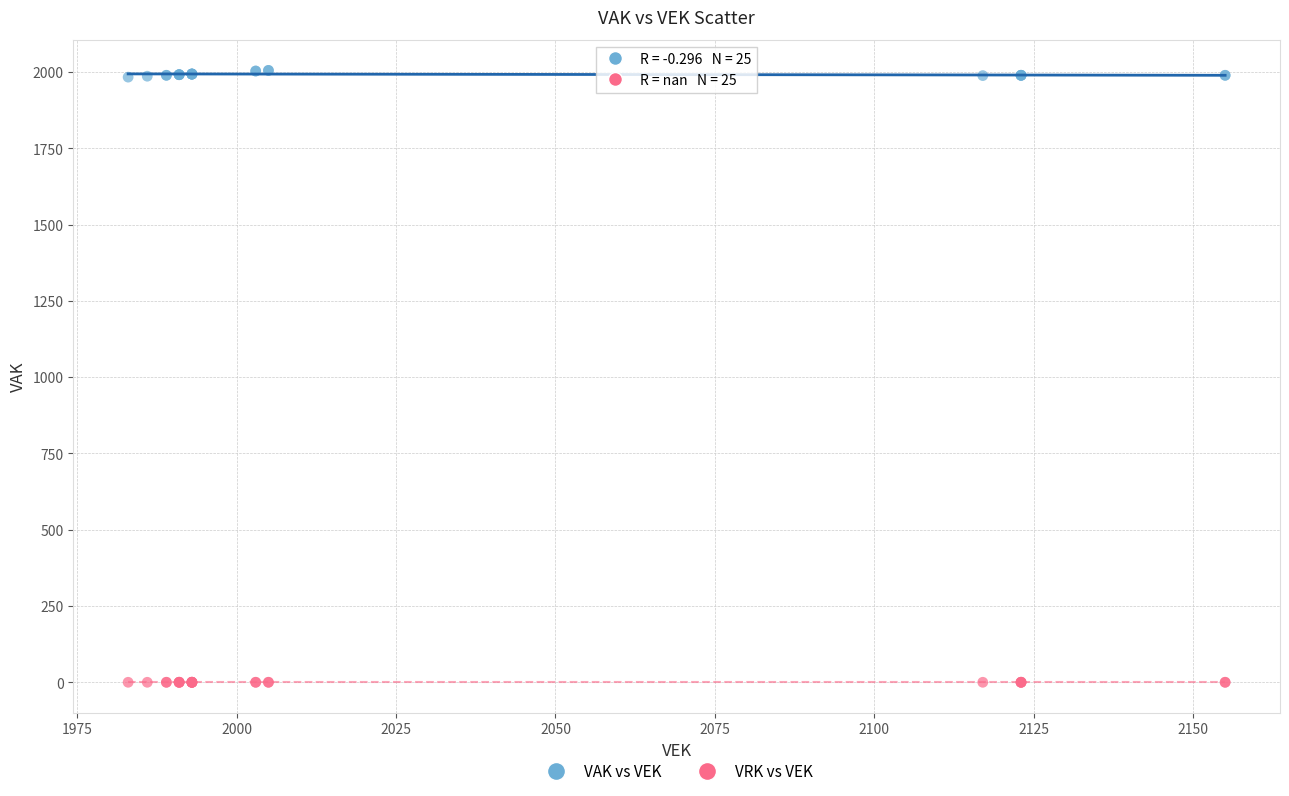

Which series contains the highest Y value?

VAK vs VEK